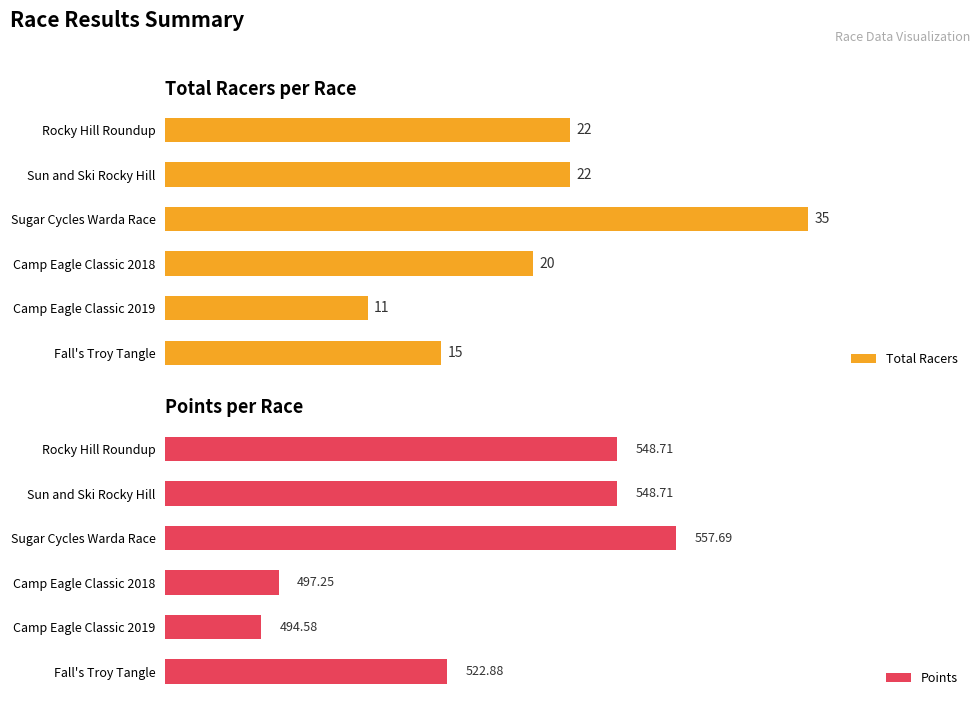

What is the sum of all Total Racers values?

125.0